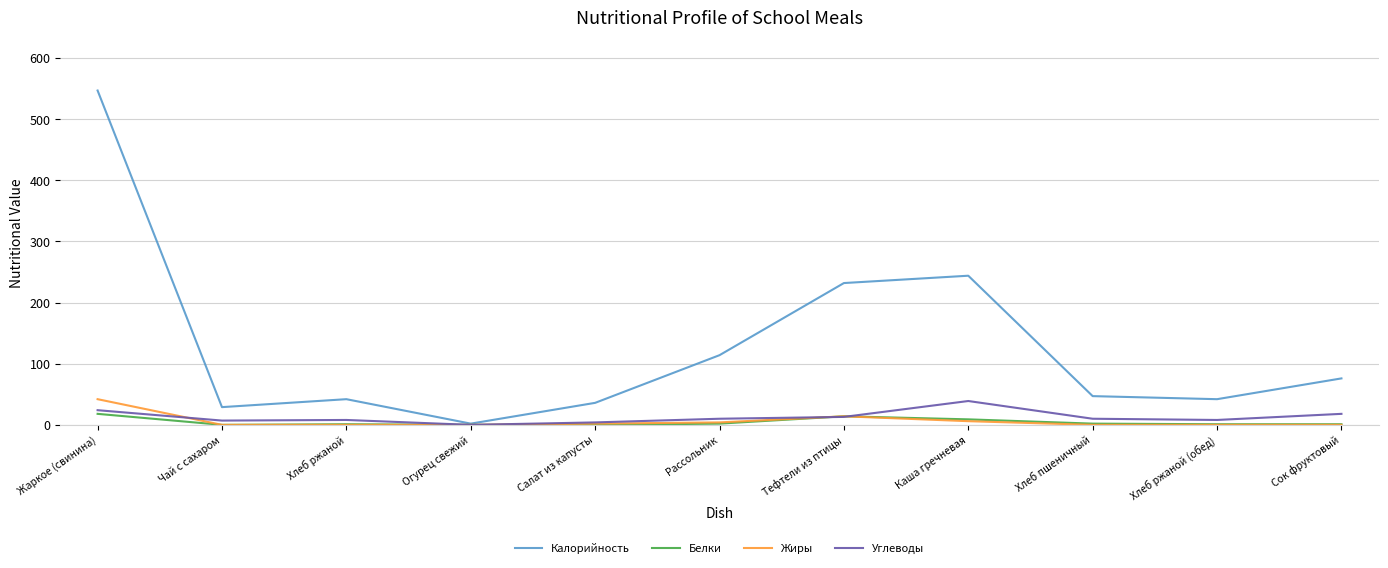

Which series has the largest range (max minus min)?

Калорийность